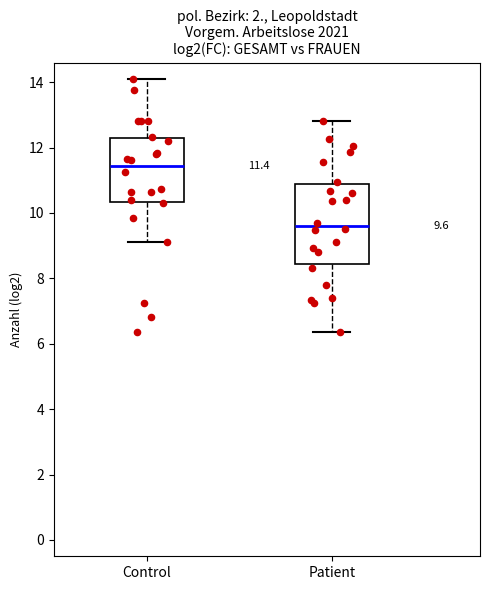

Which box's median line is the lowest?

Patient